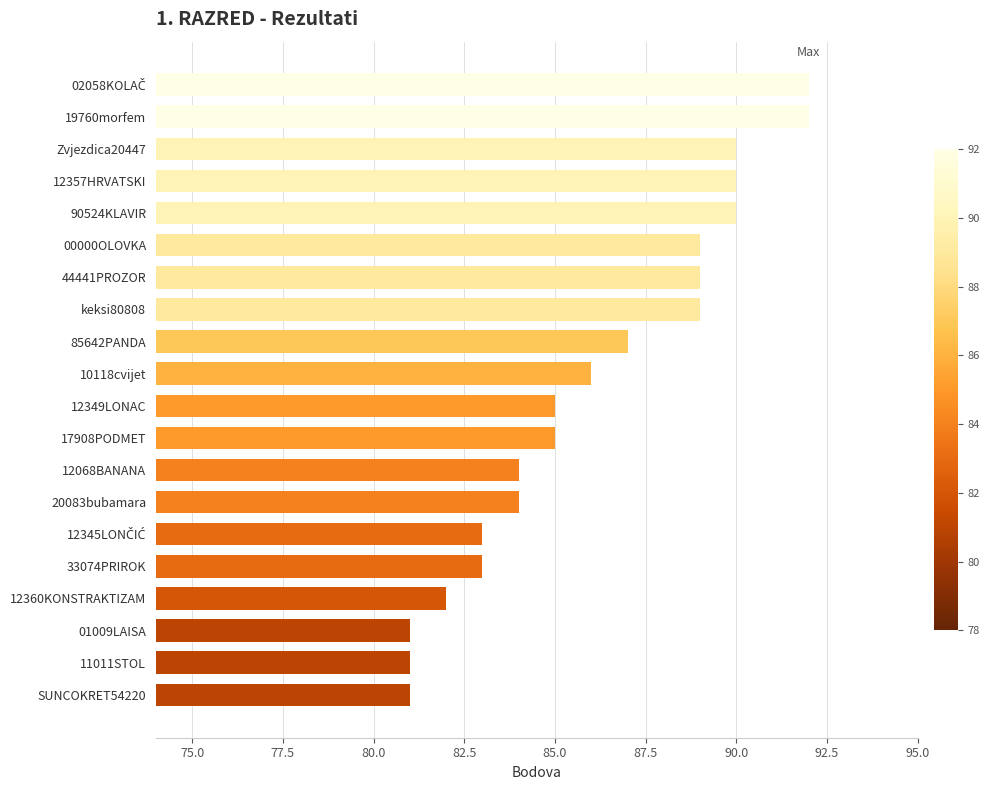

What is the average value?

86